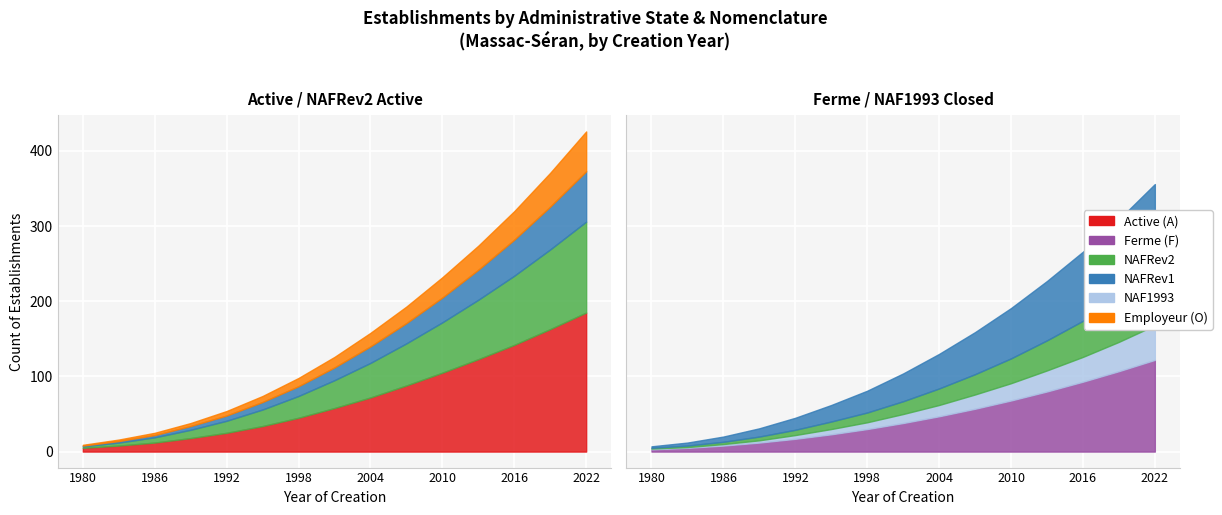

Reading left to right, list all the values displayed in this chart.

Active (A): 5	8	12	18	25	34	45	58	72	88	105	123	142	163	185
Ferme (F): 3	5	8	12	17	23	30	38	47	57	68	80	93	107	122
NAFRev2: 2	4	7	11	16	22	29	37	46	56	67	79	92	106	121
NAFRev1: 1	2	3	5	7	10	13	17	22	27	33	40	48	57	67
NAF1993: 1	1	2	3	5	7	9	12	15	19	23	28	33	39	46
Employeur (O): 1	2	3	4	6	8	11	14	18	22	27	32	38	45	53